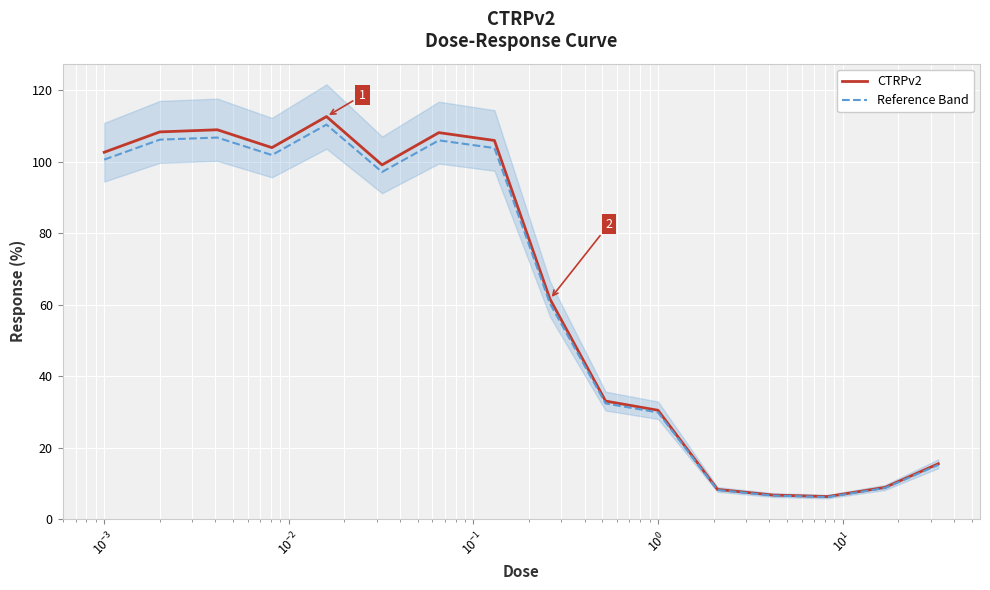

The value of Reference Band at $\mathdefault{10^{-4}}$ is 26.1. True or false?

False